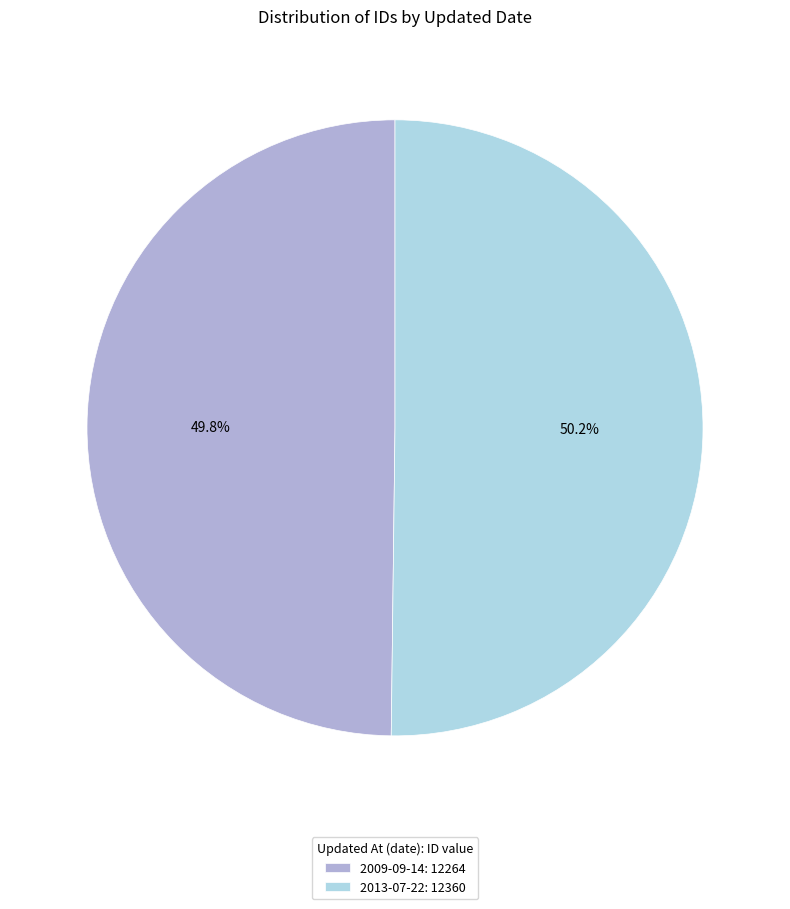

Is there a majority slice in this chart?

Yes